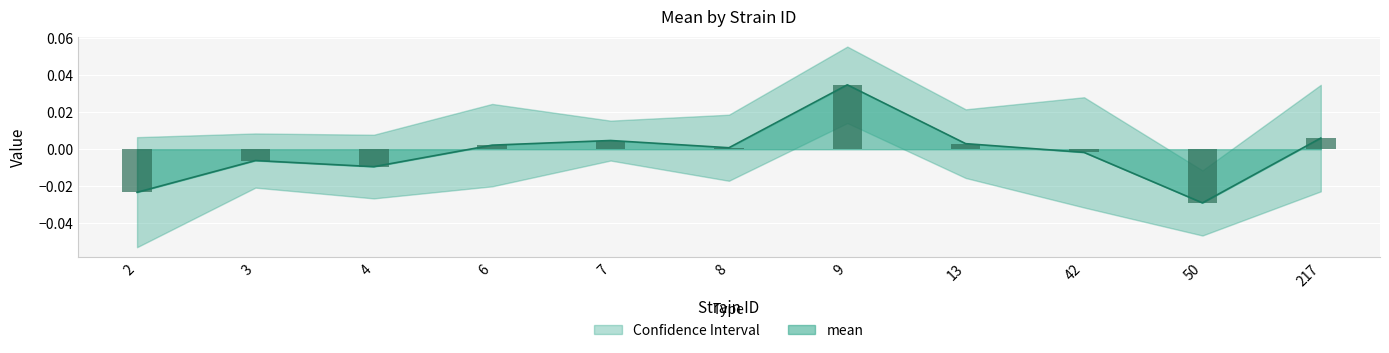

The uppercl series shows -0.0 at 50. True or false?

False